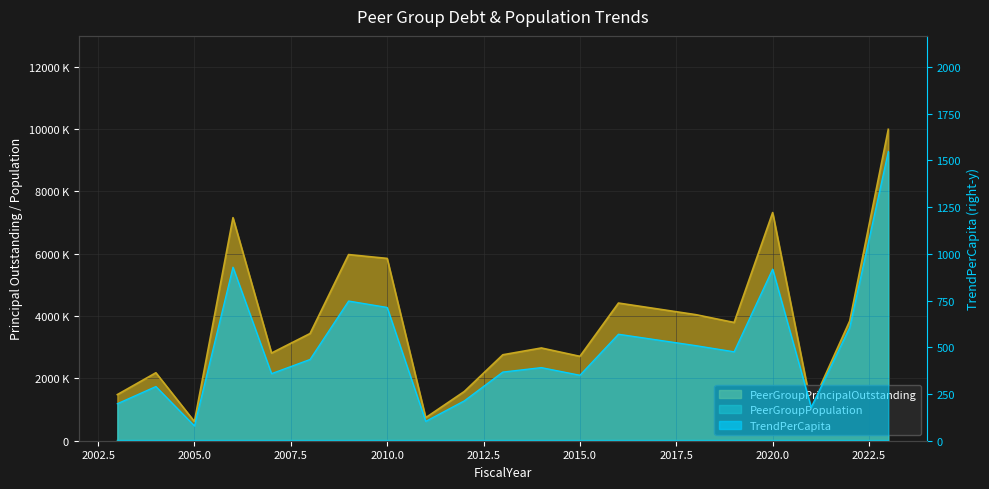

Which has a higher value, 2015 or 2018?

2018